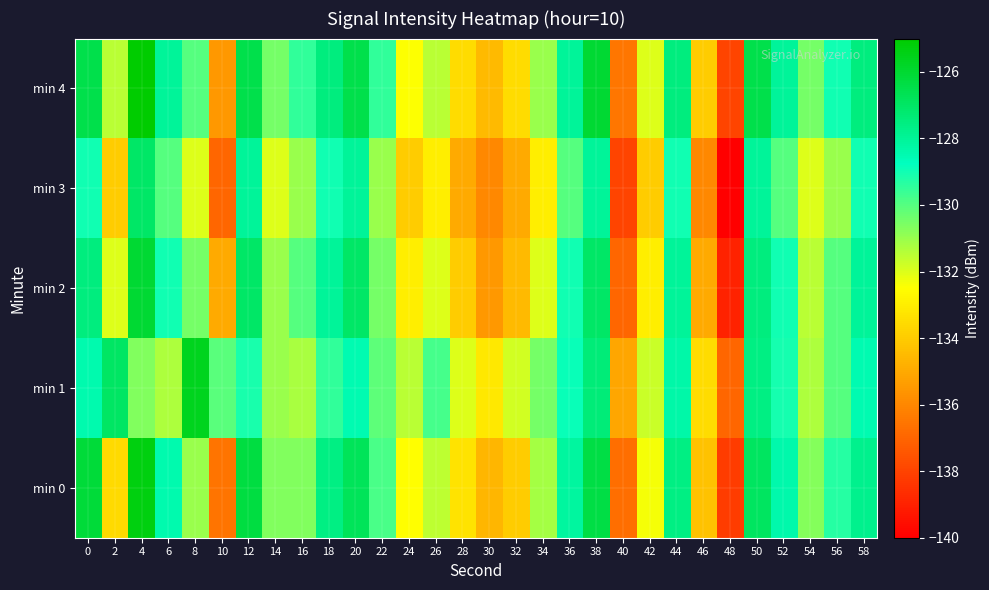

What is the spread (max minus min) of values at 48?

3.0